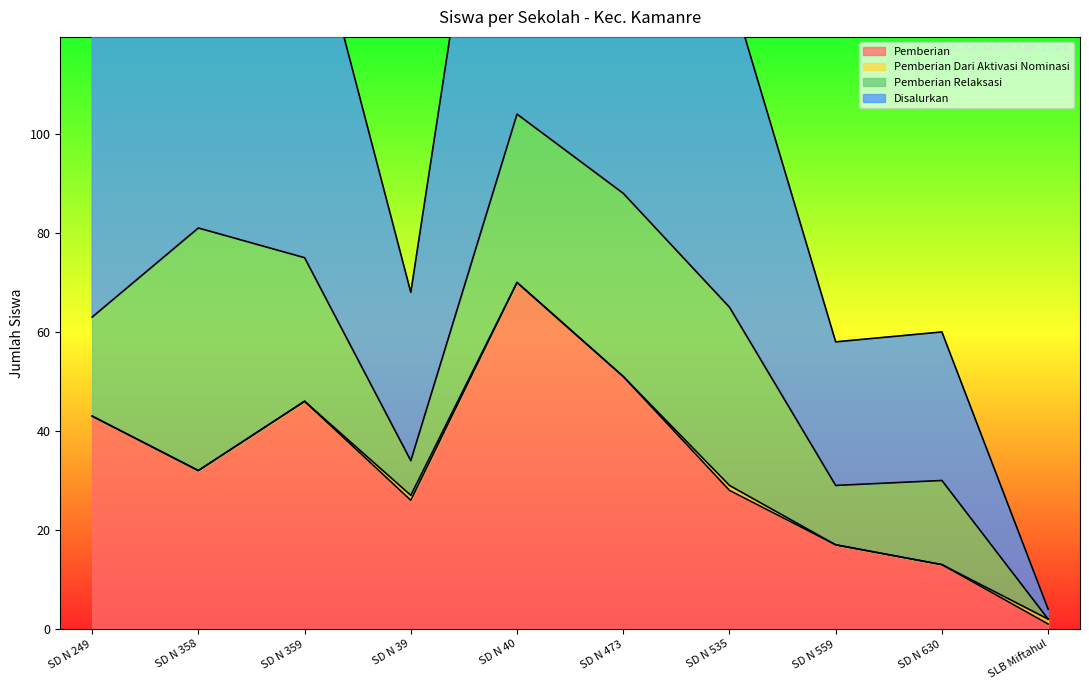

Which category has the lowest value in the Pemberian series?

SLB Miftahul